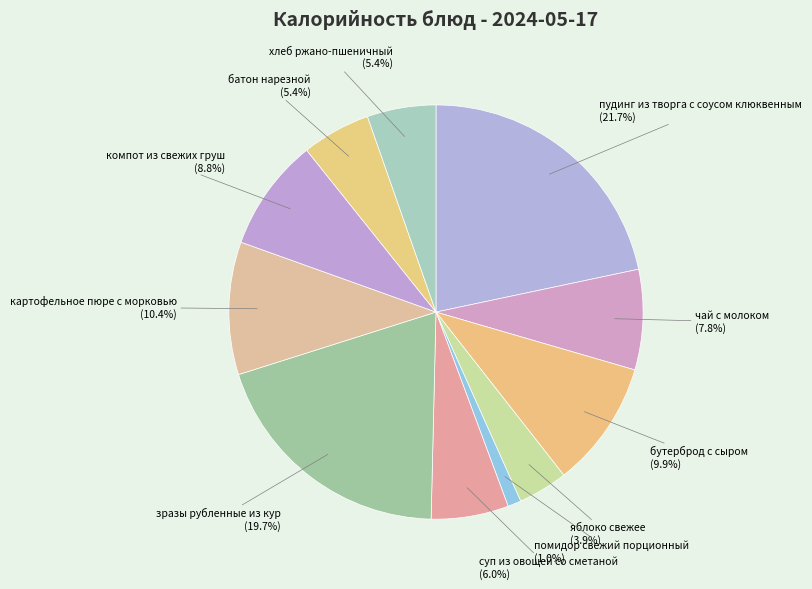

To the nearest percent, what is the average slice percentage?

9%